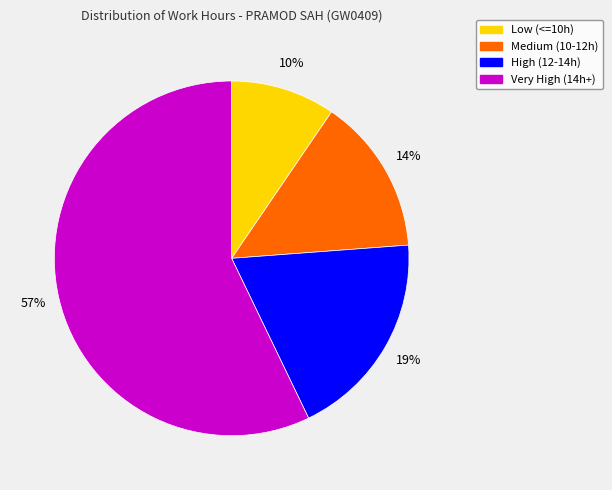

Is there a majority slice in this chart?

Yes